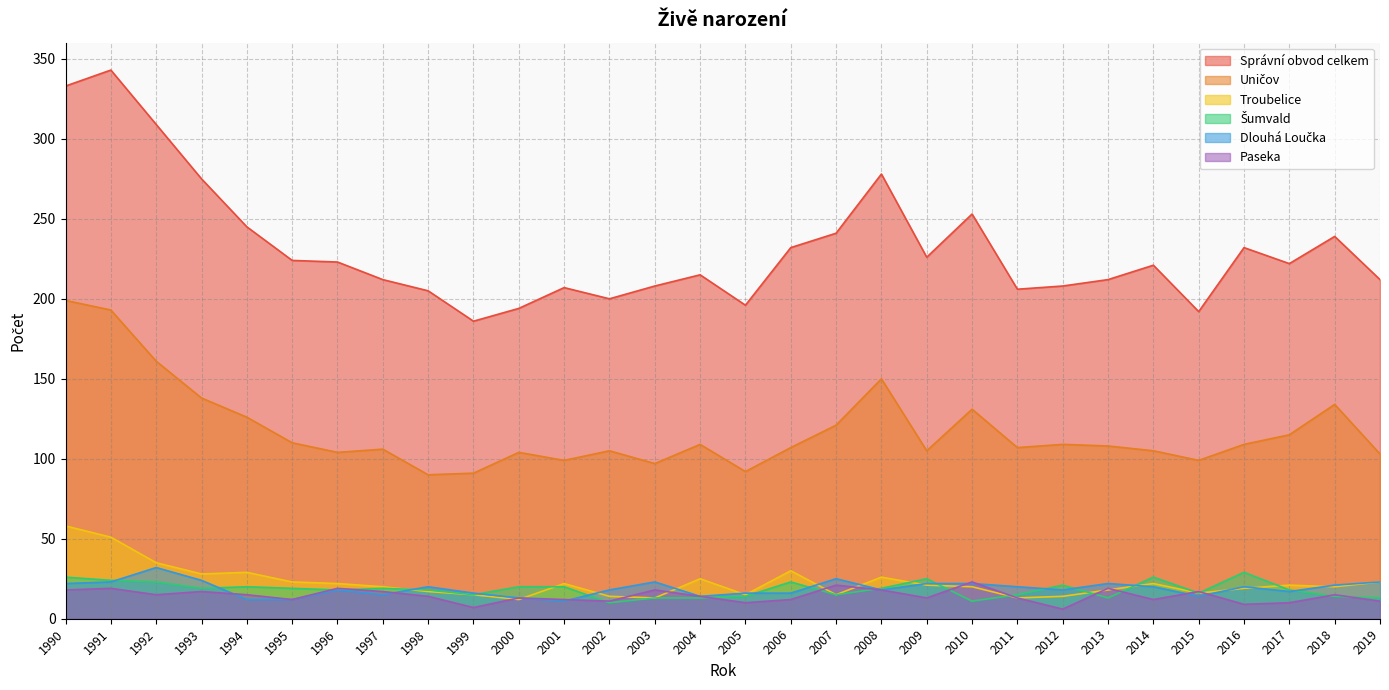

How many data points in Šumvald are less than 19?

15